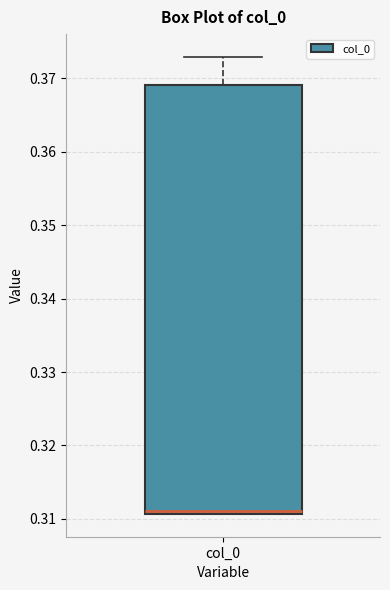

Transcribe this box plot: give where the median line is, the range the box spans, and where the two whiskers end, as read against the y-axis. The values are not printed on the chart, so give them approximately, as read against the axis.

median 0.311 (just above the box's lower edge), box 0.311 to 0.369, whiskers 0.311 to 0.373